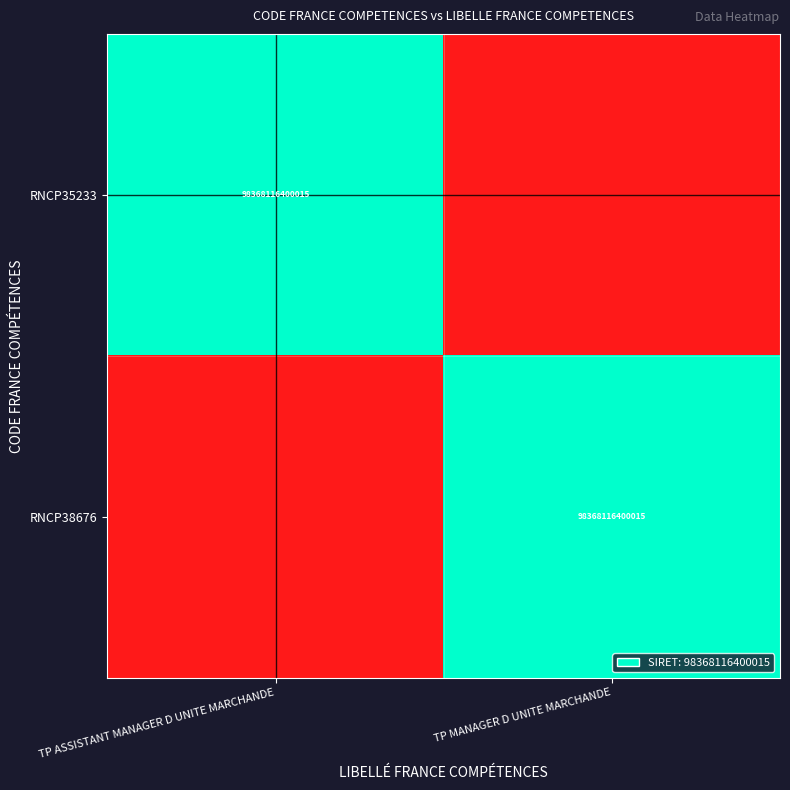

At which category is the sum across all series the highest?

TP ASSISTANT MANAGER D UNITE MARCHANDE